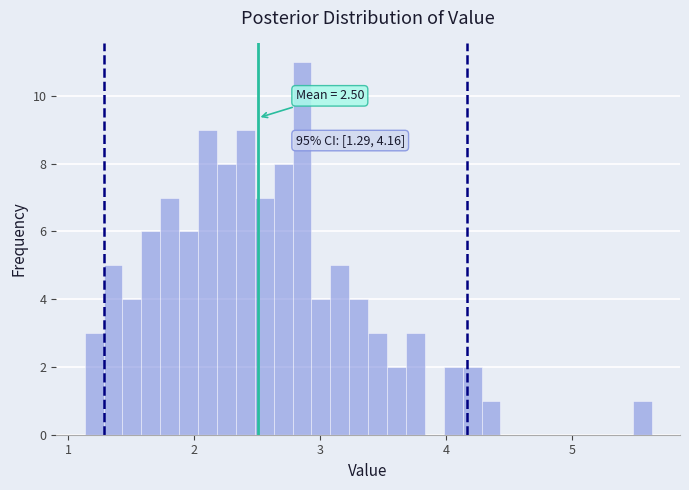

Read against the x-axis, roughly where is the centre of the tallest bar?

2.9